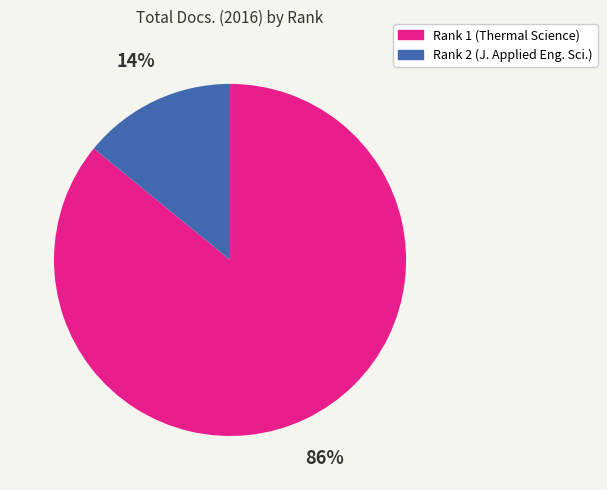

Do Rank 2 (J. Applied Eng. Sci.) and Rank 1 (Thermal Science) together represent more than half of the pie?

Yes